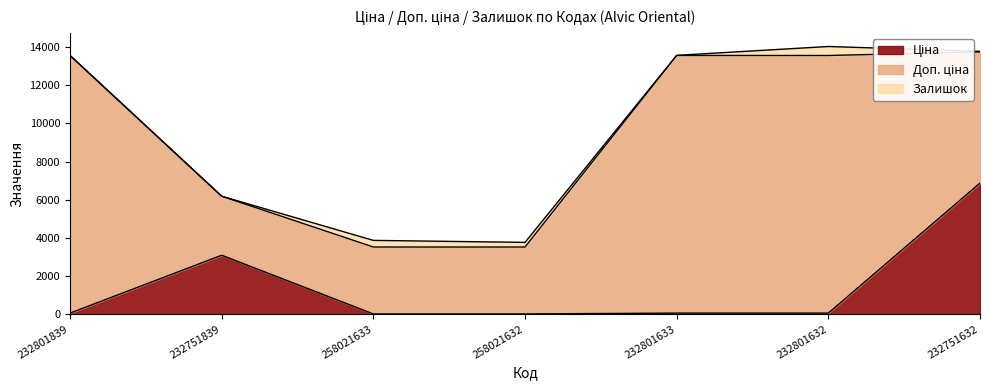

True or false: Доп. ціна has a value of 7111.3 at 232801633.

False